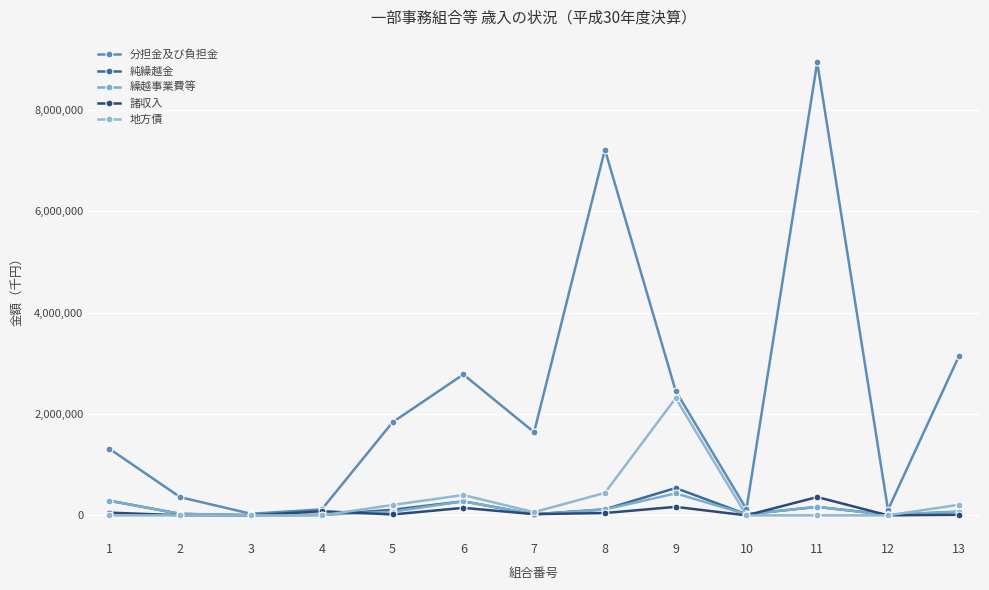

Is it true that 純繰越金 equals 146104 at 5?

False